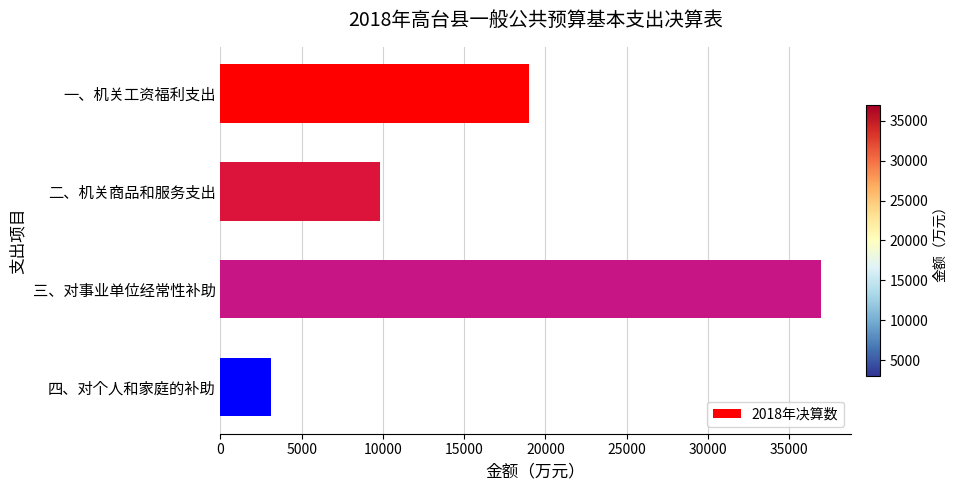

Reading bottom to top, extract all data points from this chart.

3097	36958	9842	18983